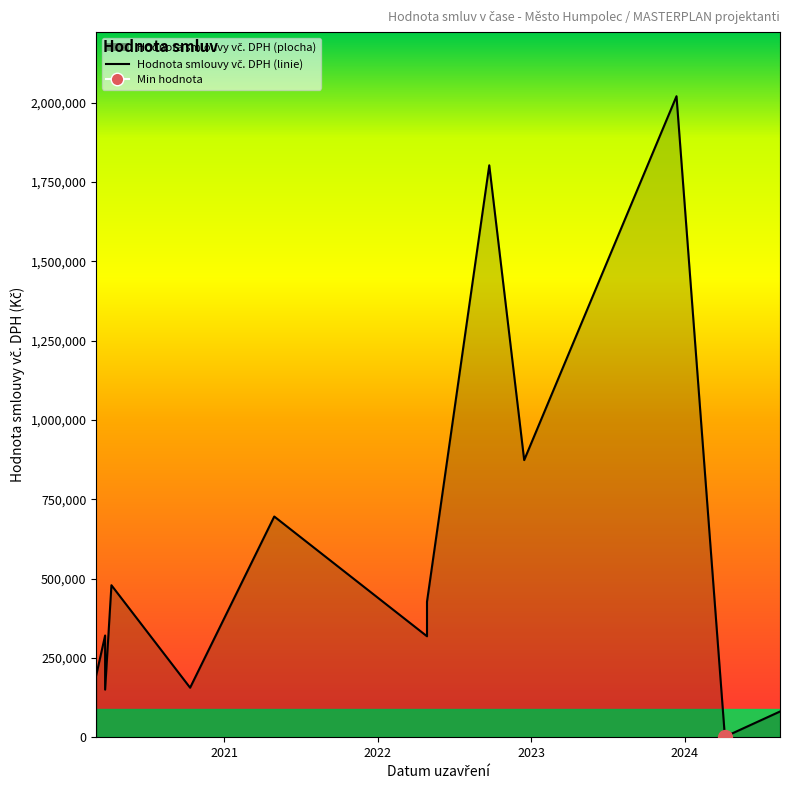

What is the change in value from 12.10.2020 to 30.04.2021?

+539660